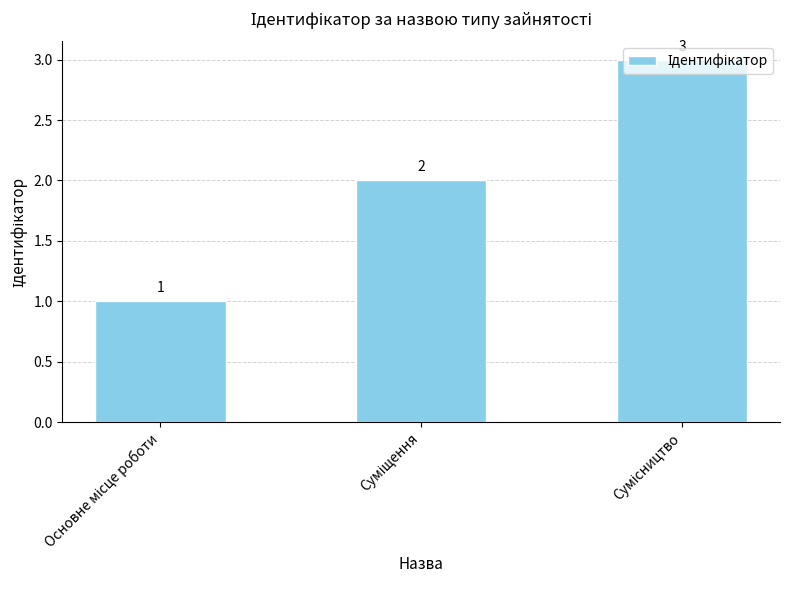

What is the average value?

2